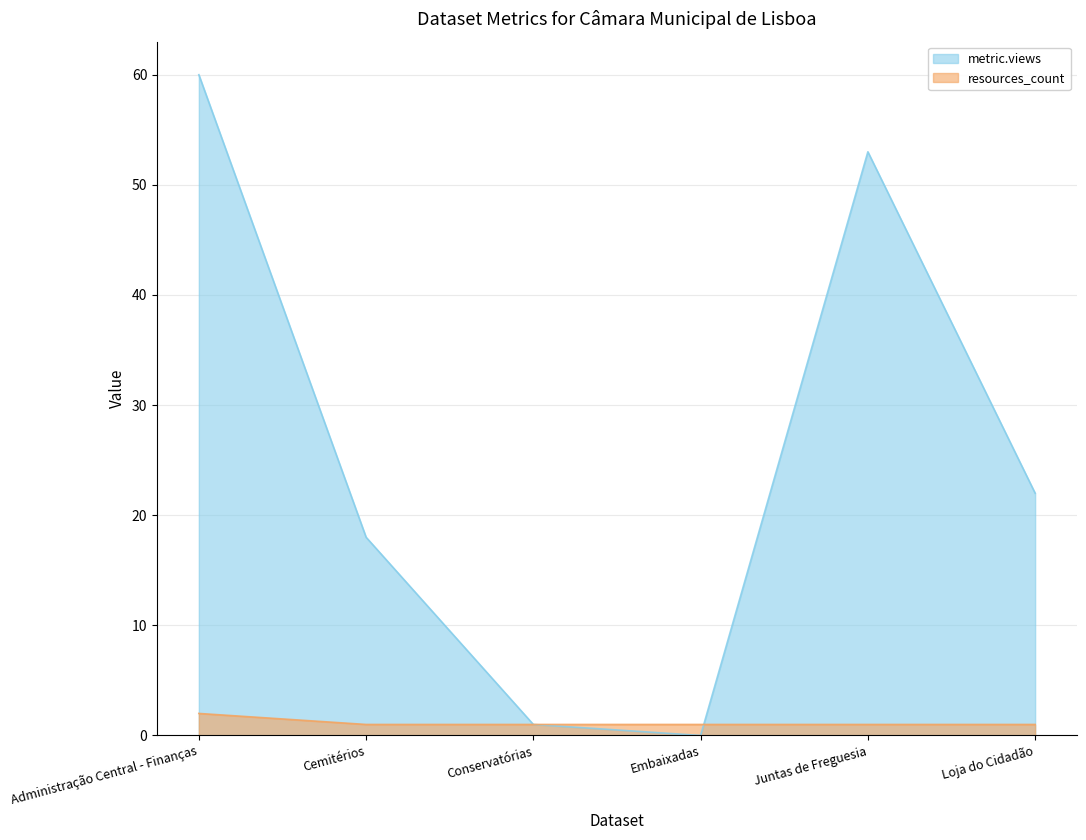

True or false: metric.views has more than 0 interior local peaks.

True